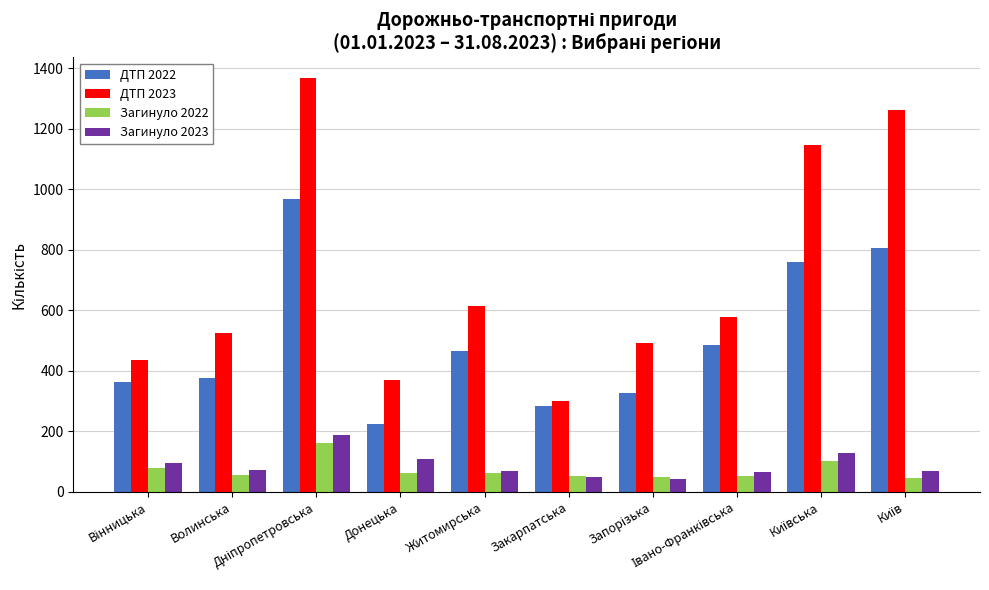

What are all the series names shown in the legend?

ДТП 2022, ДТП 2023, Загинуло 2022, Загинуло 2023